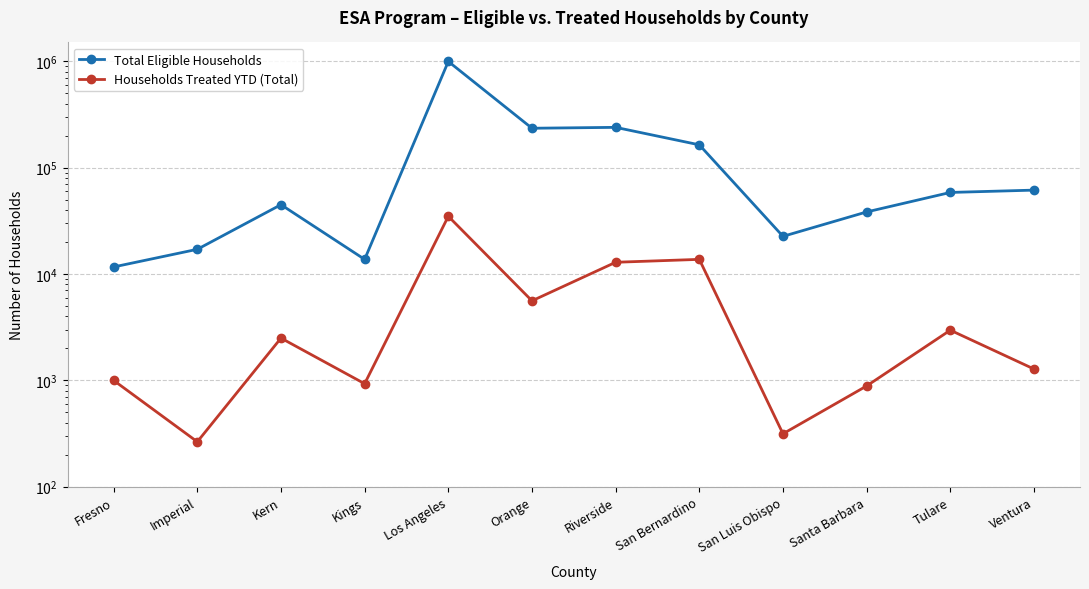

Between Santa Barbara and Tulare, which series saw the biggest shift?

Total Eligible Households